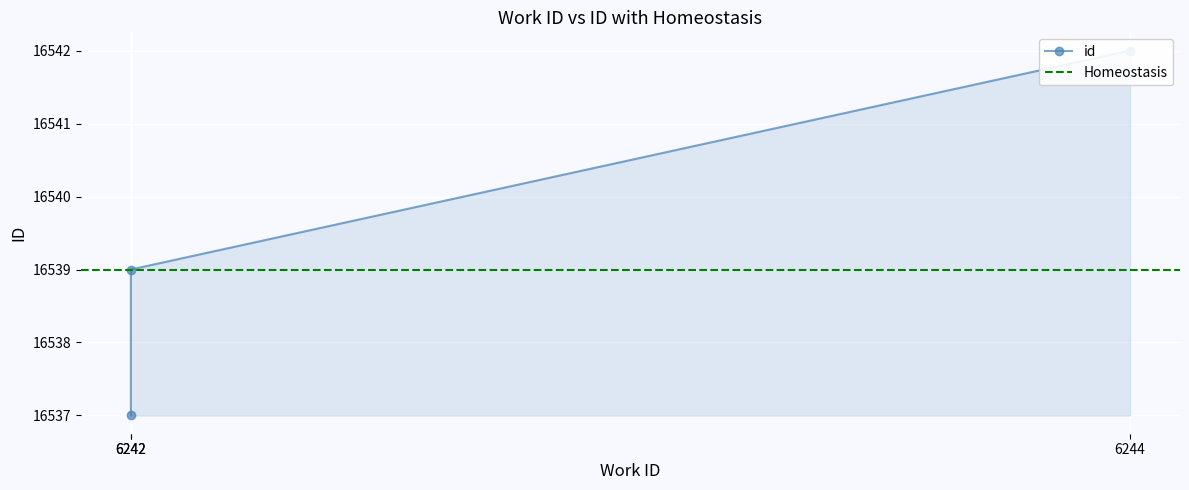

What is the approximate value at 6242?

16537